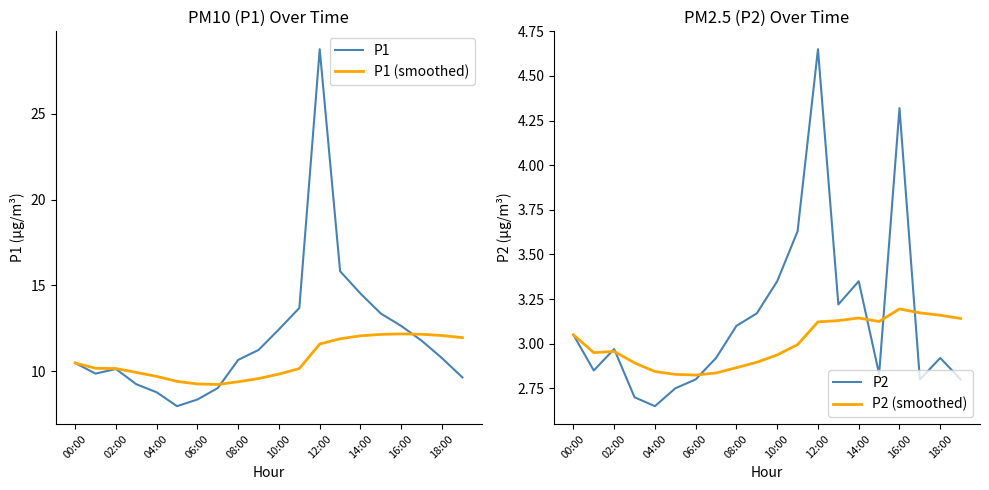

The value of P1 at 06:00 is 8.3. True or false?

True